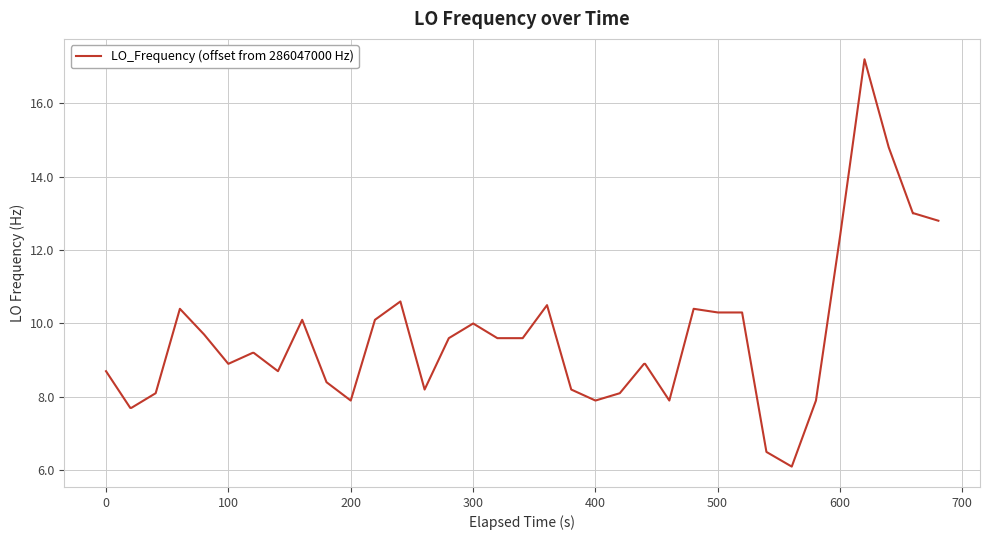

What is the greatest value displayed?

17.2